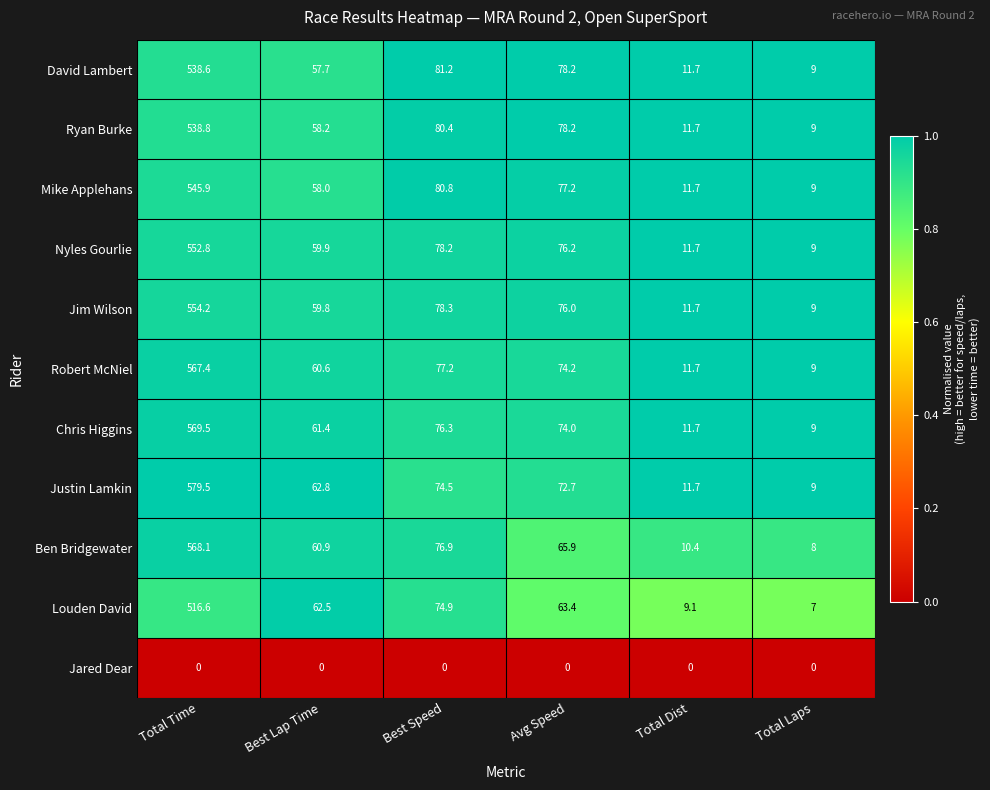

At which category is the sum across all series the highest?

Total Time